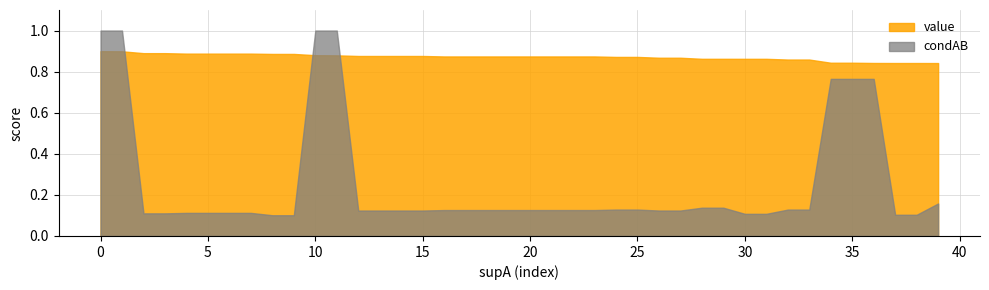

True or false: value has more than 0 interior local peaks.

False